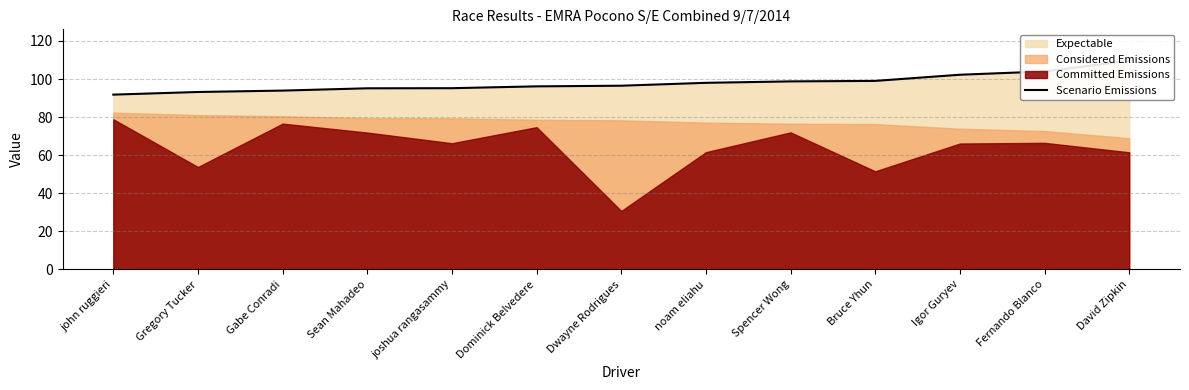

True or false: there are more than 2 points higher than both neighbors.

False